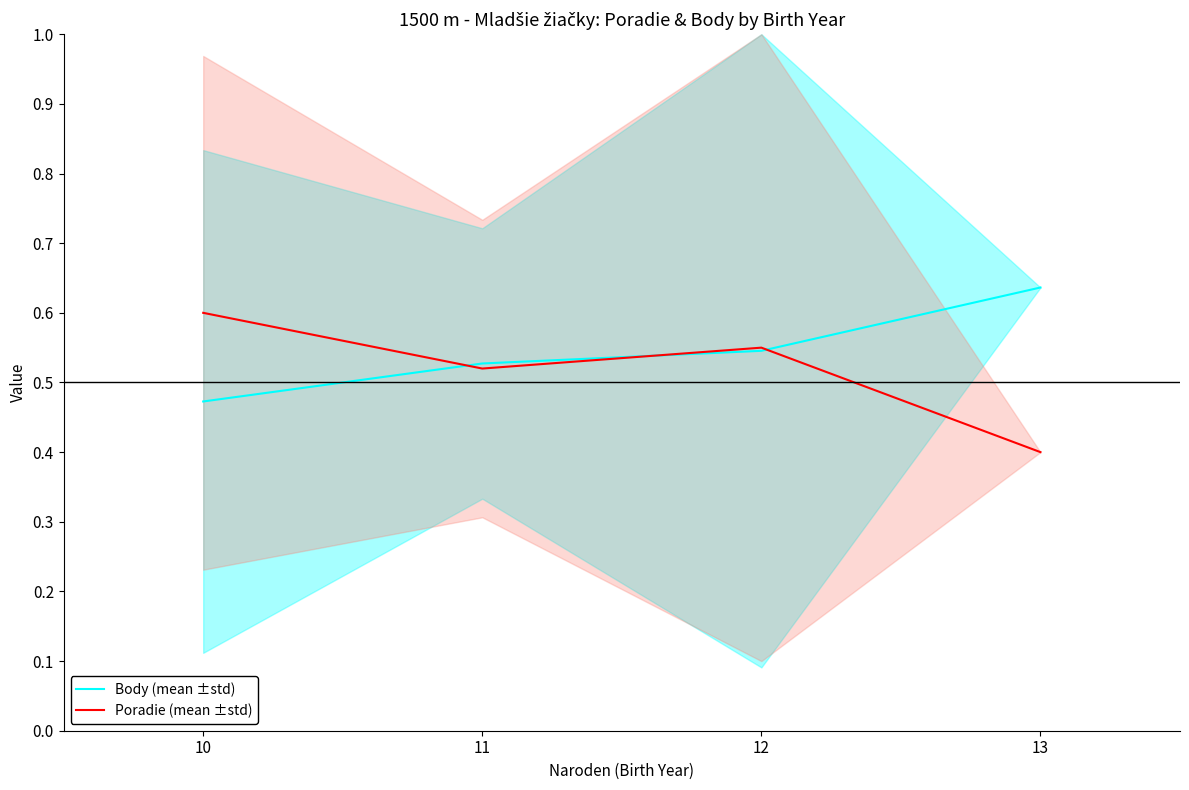

What is the value of the Body (mean ±std) point at the 2nd from the left?

0.5